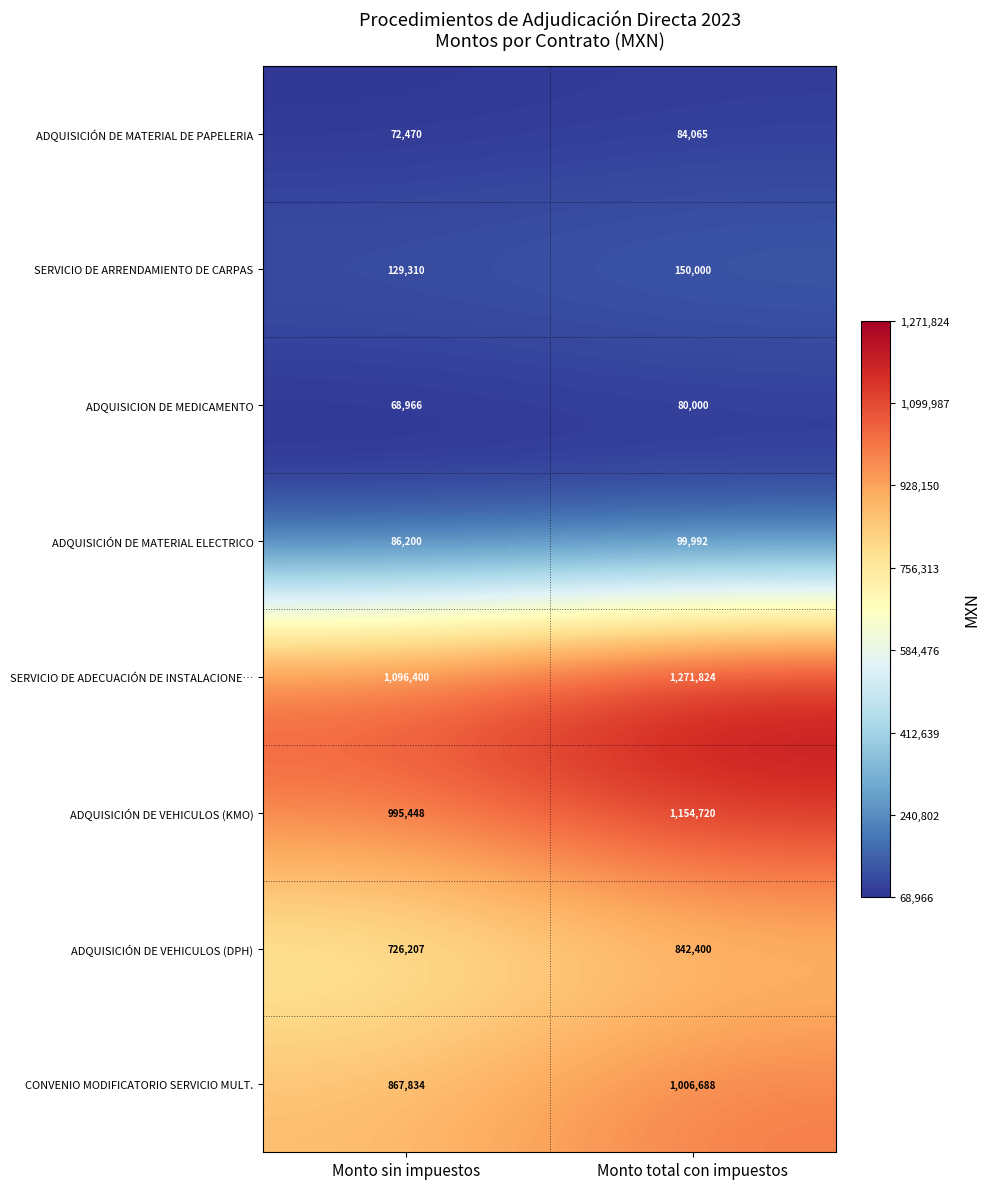

Is it true that CONVENIO MODIFICATORIO SERVICIO MULT. equals 332136 at Monto sin impuestos?

False